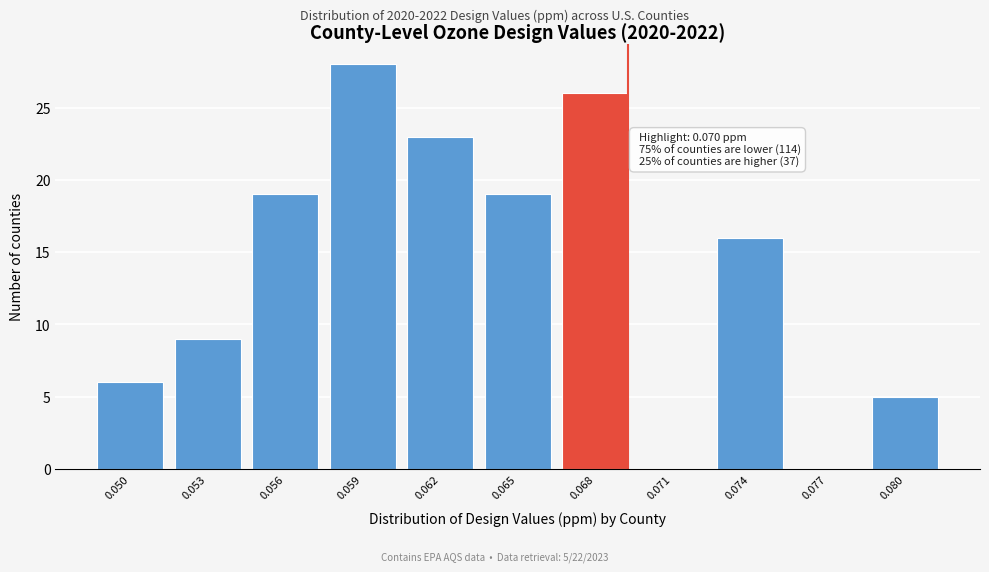

Reading left to right, transcribe all the data shown in this chart.

0.050=6	0.053=9	0.056=19	0.059=28	0.062=23	0.065=19	0.068=26	0.071=0	0.074=16	0.077=0	0.080=5